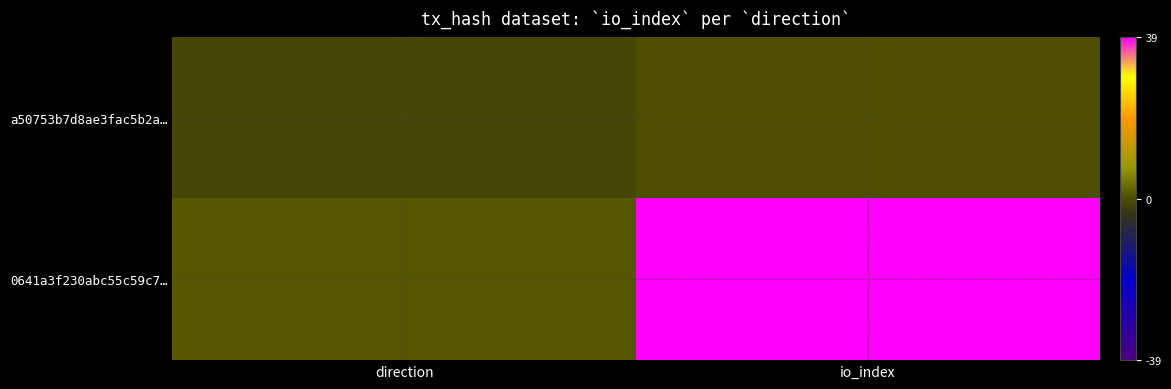

Which series has the widest spread of values?

0641a3f230abc55c59c7…